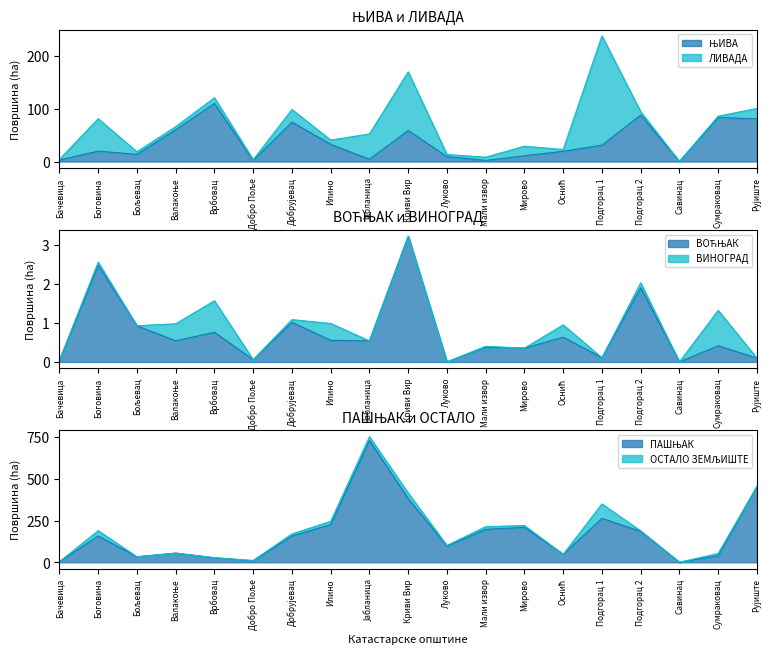

True or false: ЊИВА and ВОЋЊАК intersect in this chart.

False